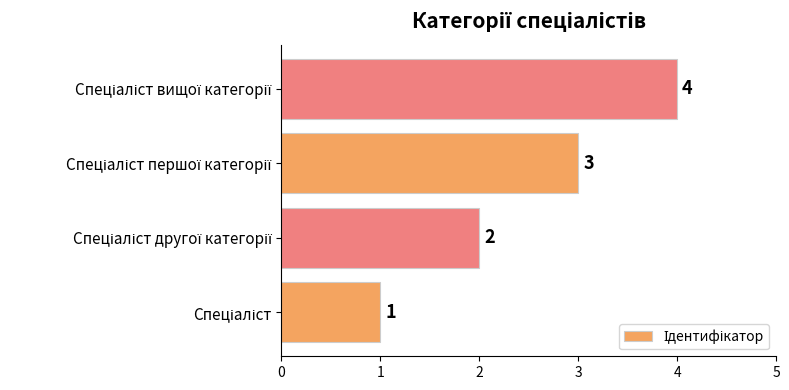

What is the maximum value shown in the chart?

4